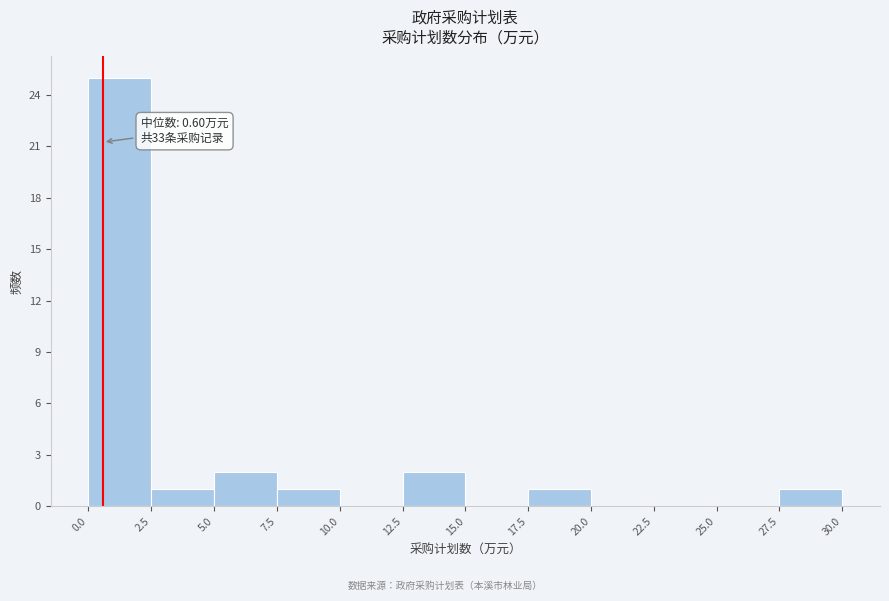

Which range on the x-axis has the tallest bar?

0.0 to 2.5